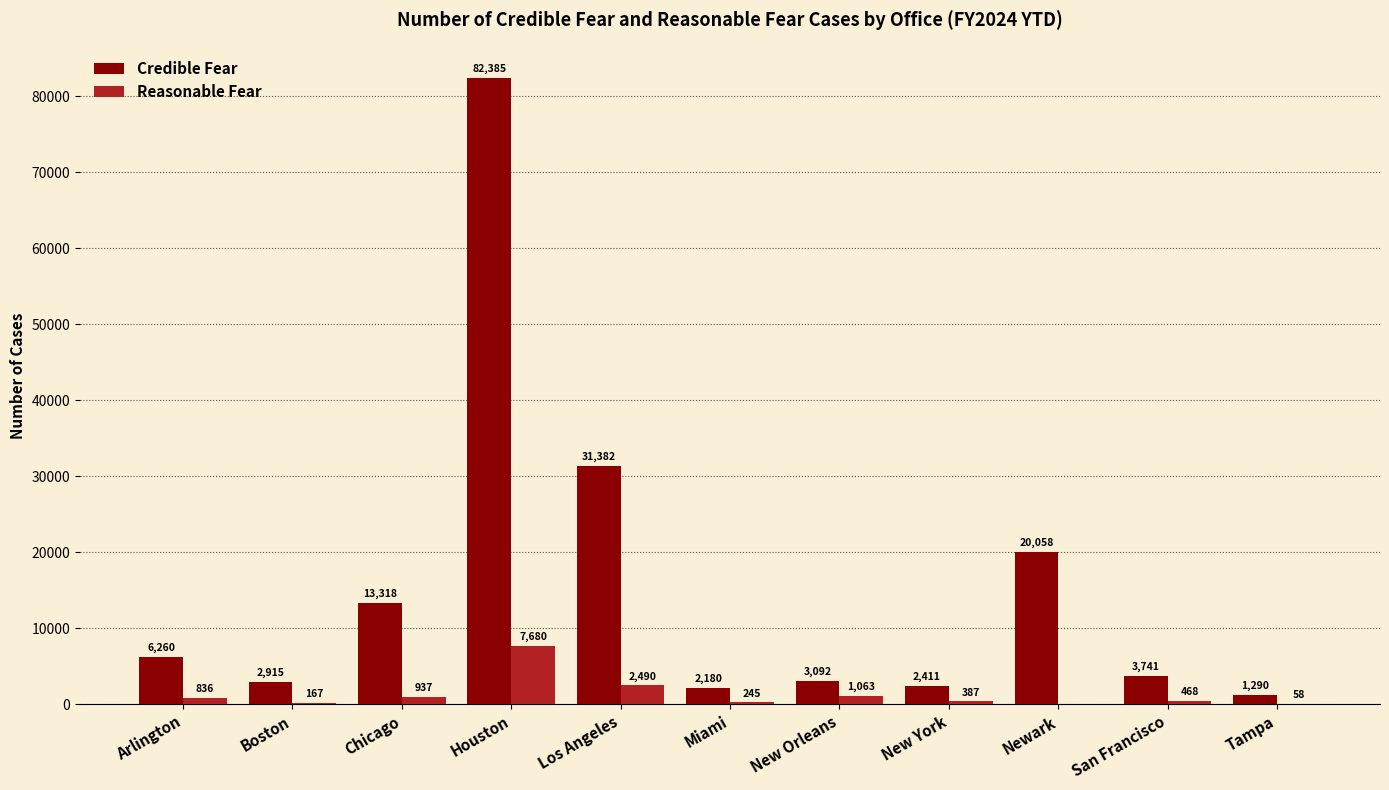

Reading left to right, what are all the values shown in this chart?

Credible Fear: Arlington=6260	Boston=2915	Chicago=13318	Houston=82385	Los Angeles=31382	Miami=2180	New Orleans=3092	New York=2411	Newark=20058	San Francisco=3741	Tampa=1290
Reasonable Fear: Arlington=836	Boston=167	Chicago=937	Houston=7680	Los Angeles=2490	Miami=245	New Orleans=1063	New York=387	Newark=0	San Francisco=468	Tampa=58